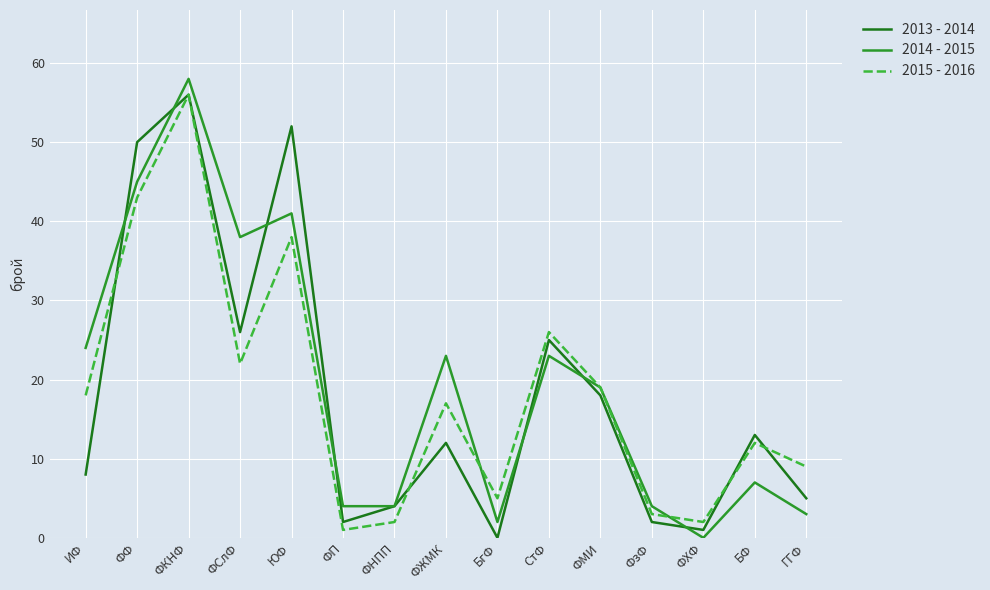

After their last crossing, which series has the higher values: 2015 - 2016 or 2013 - 2014?

2015 - 2016